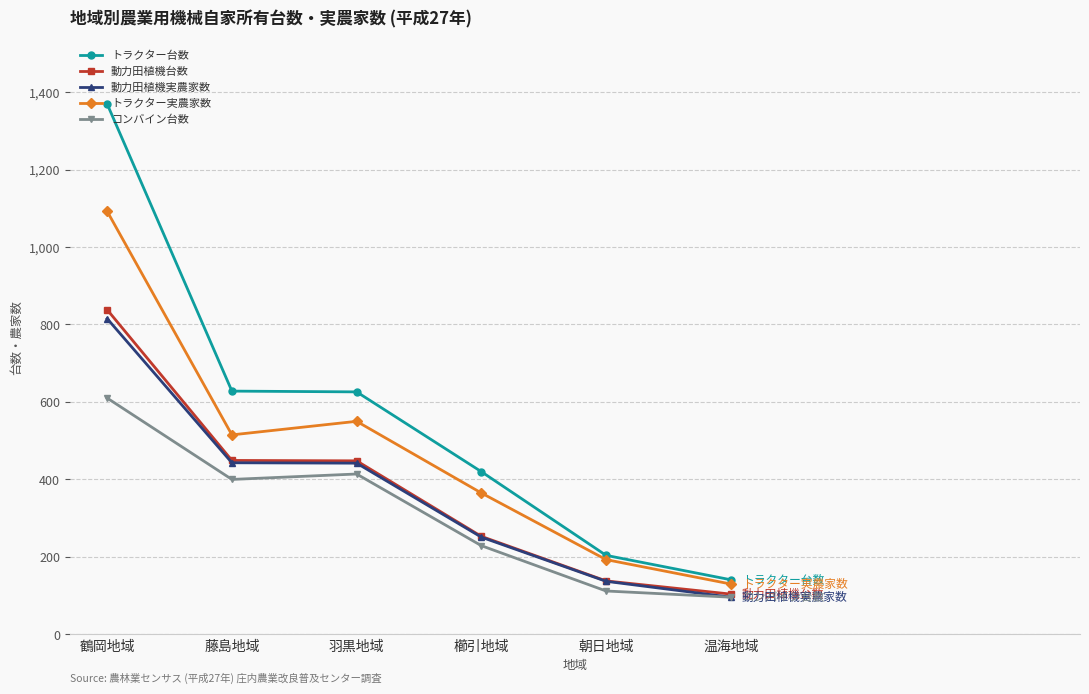

What is the difference between the second highest and second lowest values in the トラクター台数 series?

424